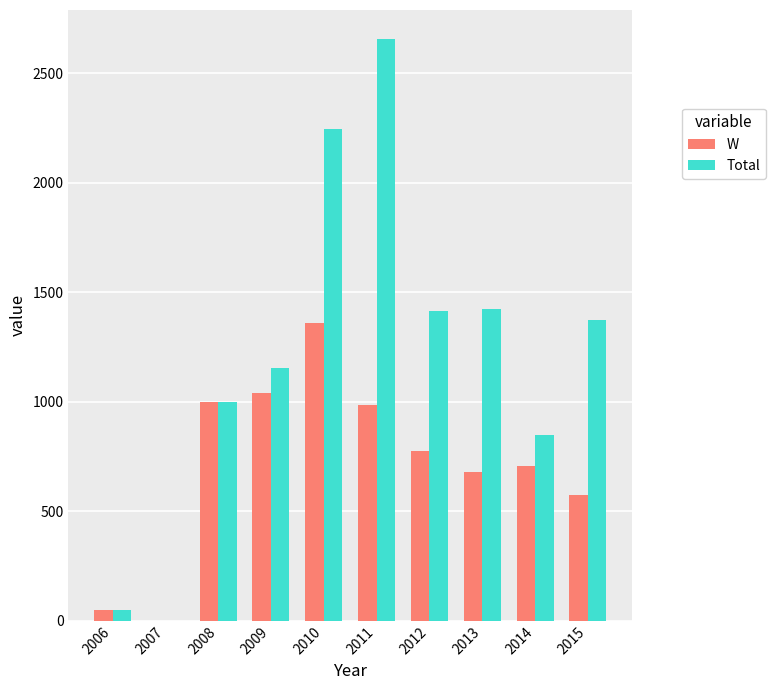

How many categories are shown in the chart?

10